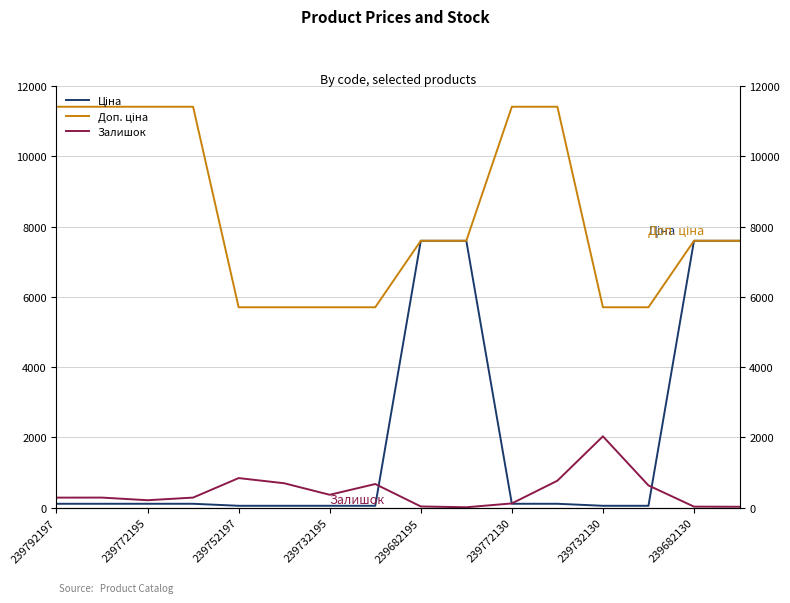

Does the chart display data point markers on the line(s)?

No